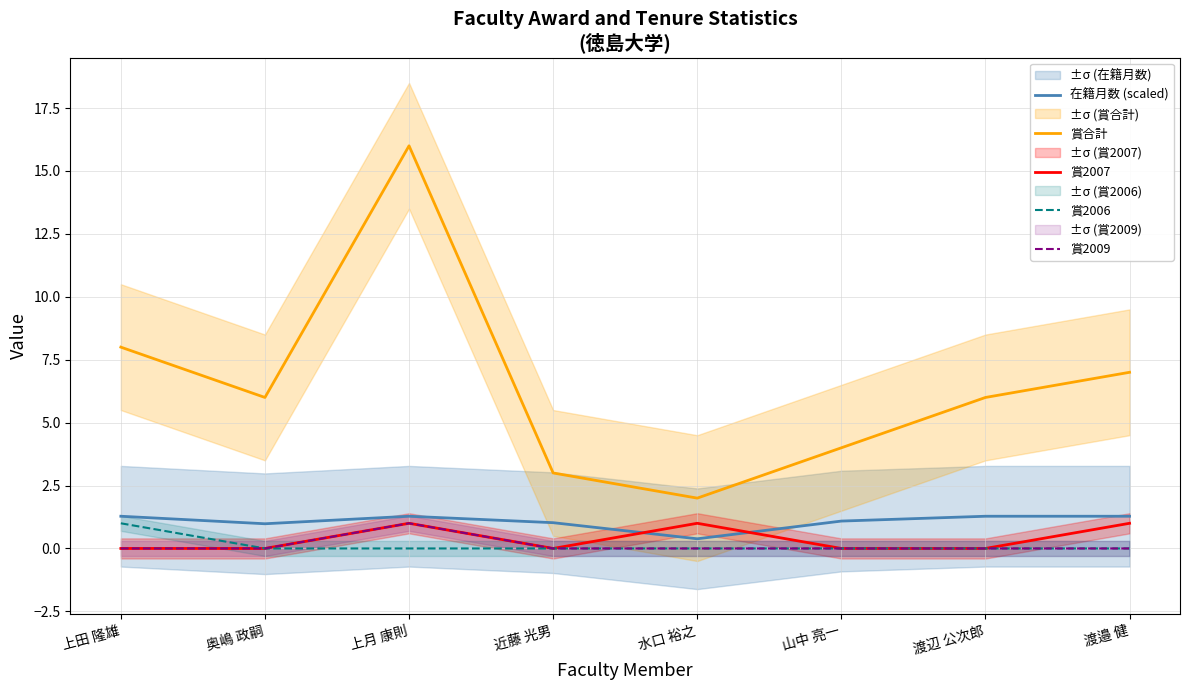

Is this an area chart (filled region under the line)?

No